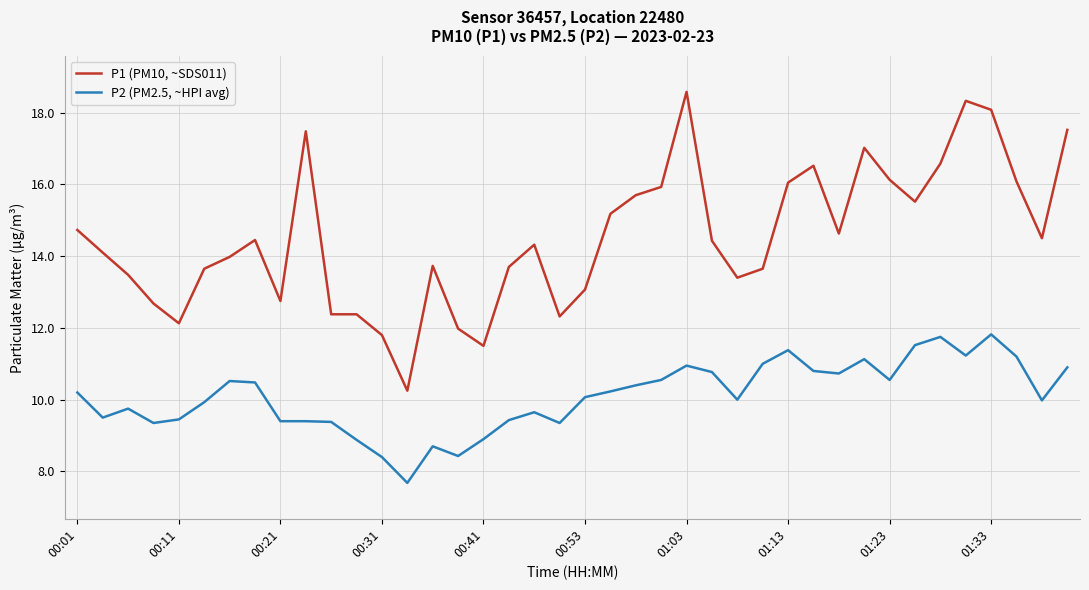

Which series has the widest spread of values?

P1 (PM10, ~SDS011)